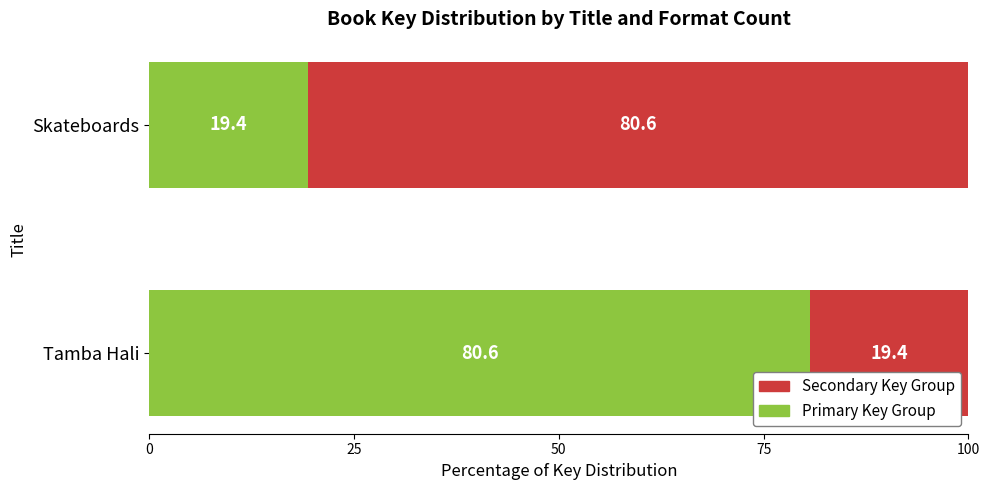

What is the total value across all series at Skateboards?

100.0